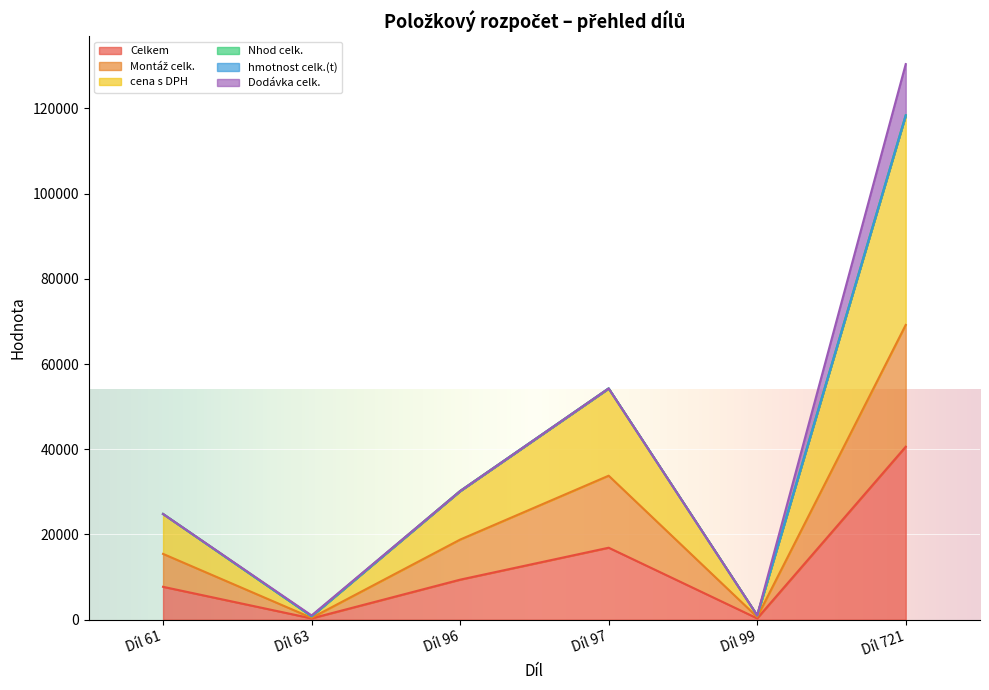

What is the value of the Celkem point at the 2nd from the left?

314.0